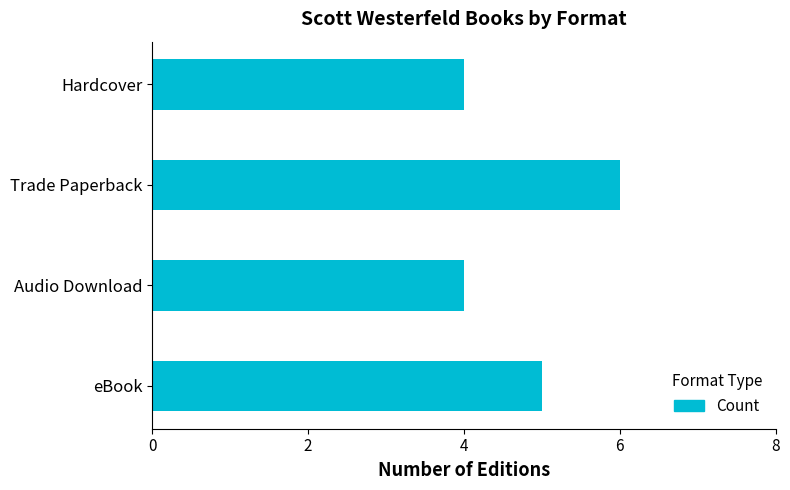

The value at Hardcover is 6. True or false?

False